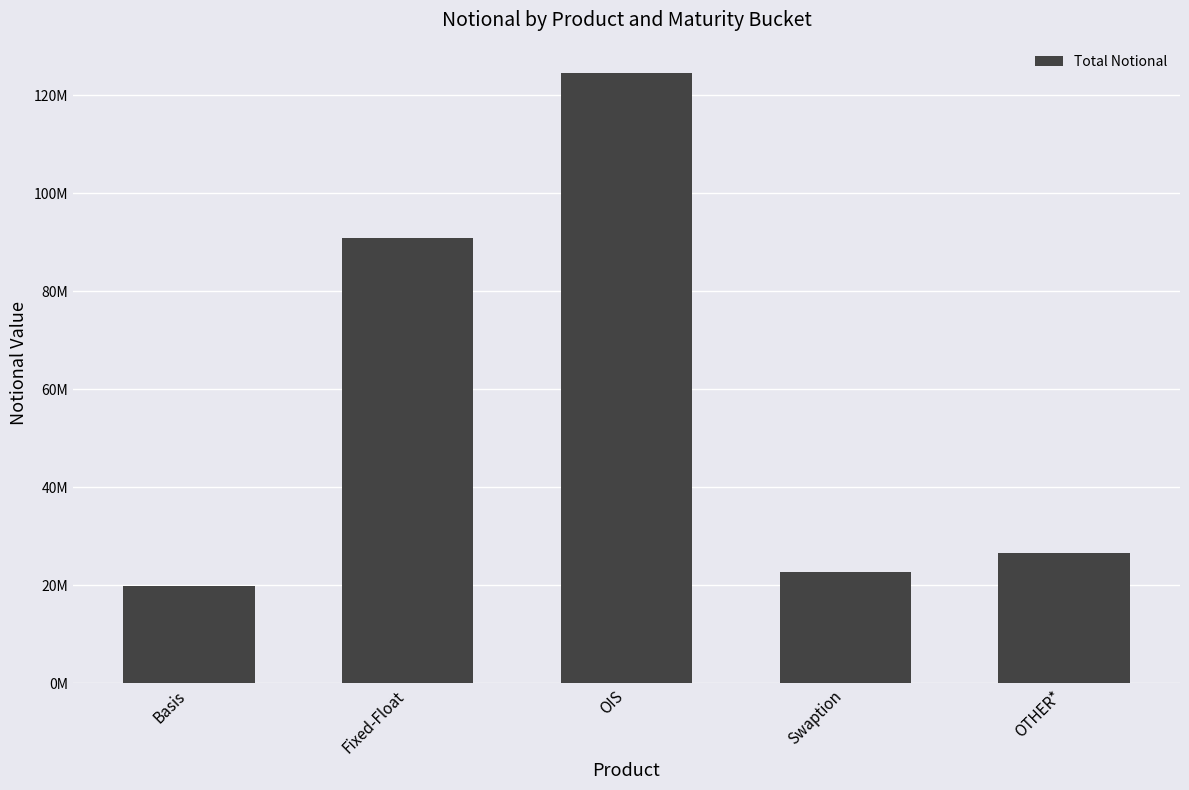

Are the bars horizontal?

No